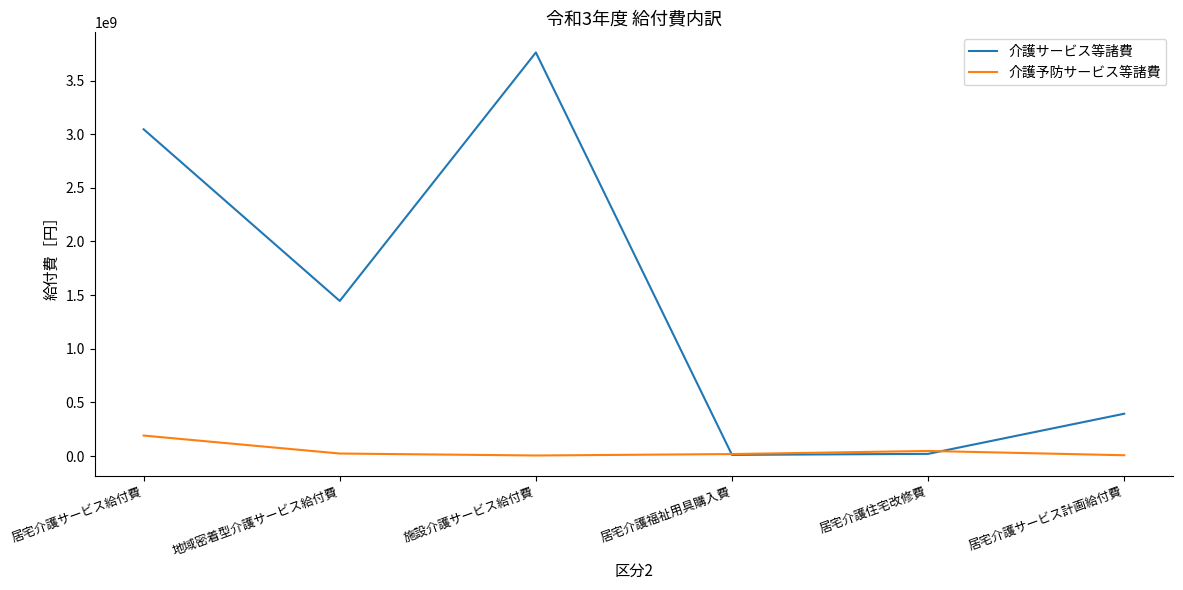

At which label does 介護サービス等諸費 reach its peak?

施設介護サービス給付費